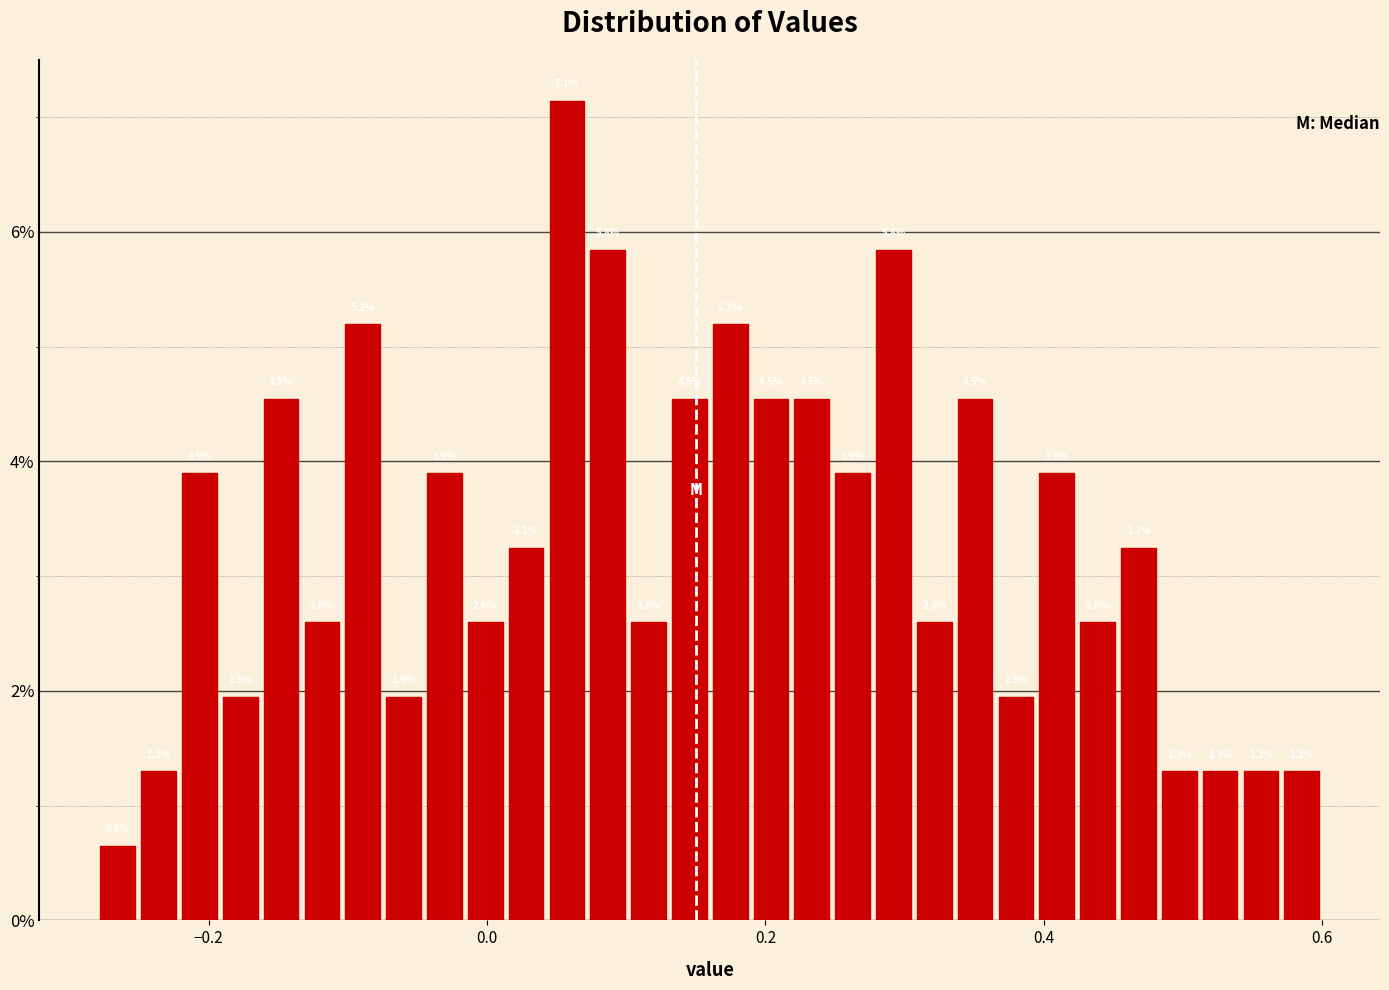

Read against the x-axis, roughly where is the centre of the tallest bar?

0.06